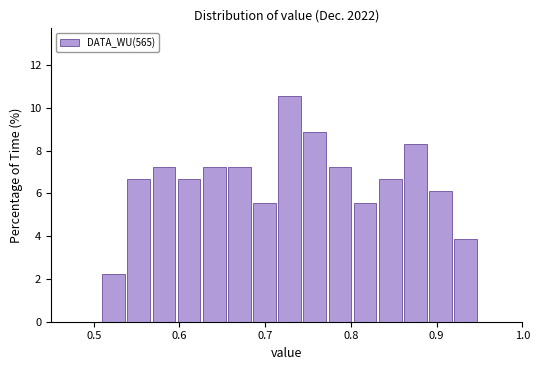

Read against the x-axis, roughly where is the centre of the tallest bar?

0.73